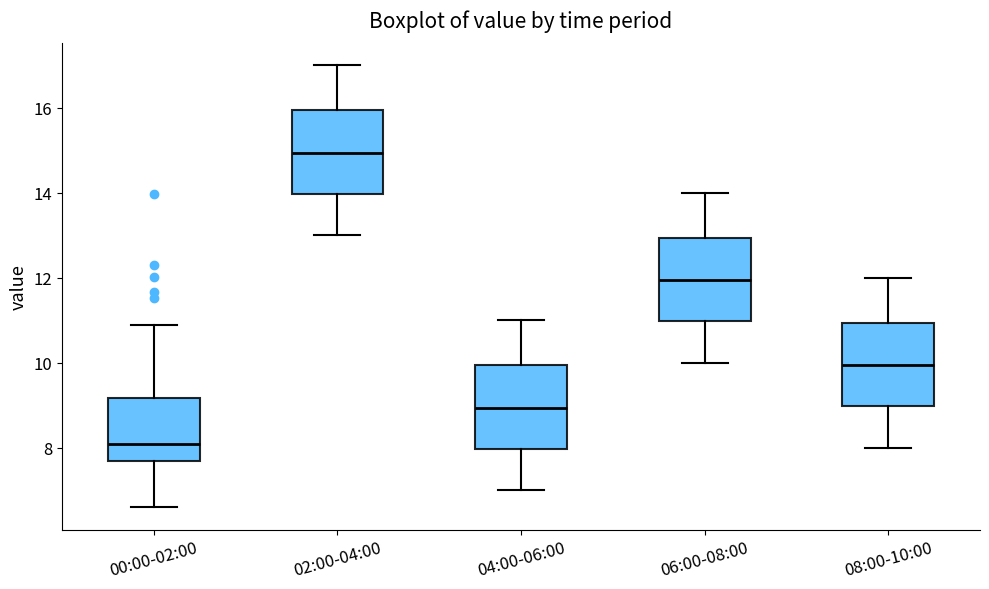

Where does the upper whisker of the box for 04:00-06:00 end on the y-axis? The values are not printed on the chart, so give them approximately, as read against the axis.

11.0